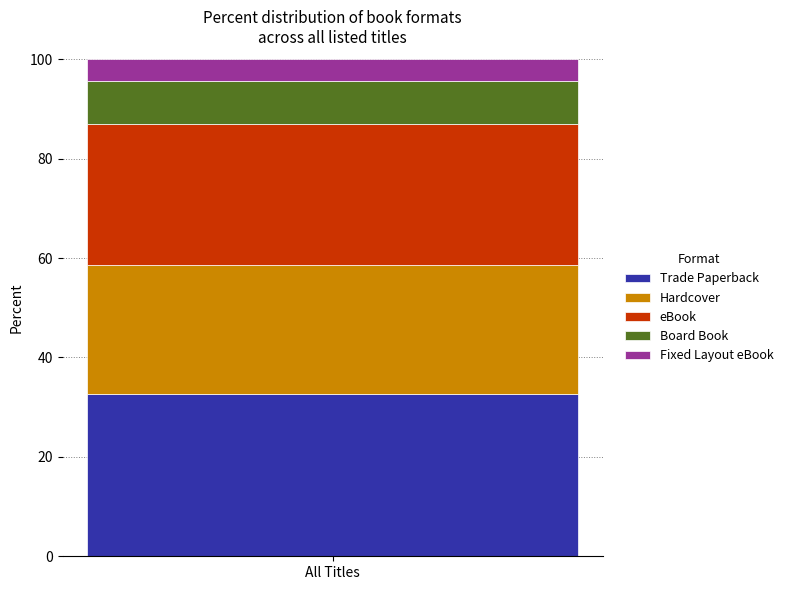

Rank the categories by Trade Paperback value from lowest to highest.

All Titles